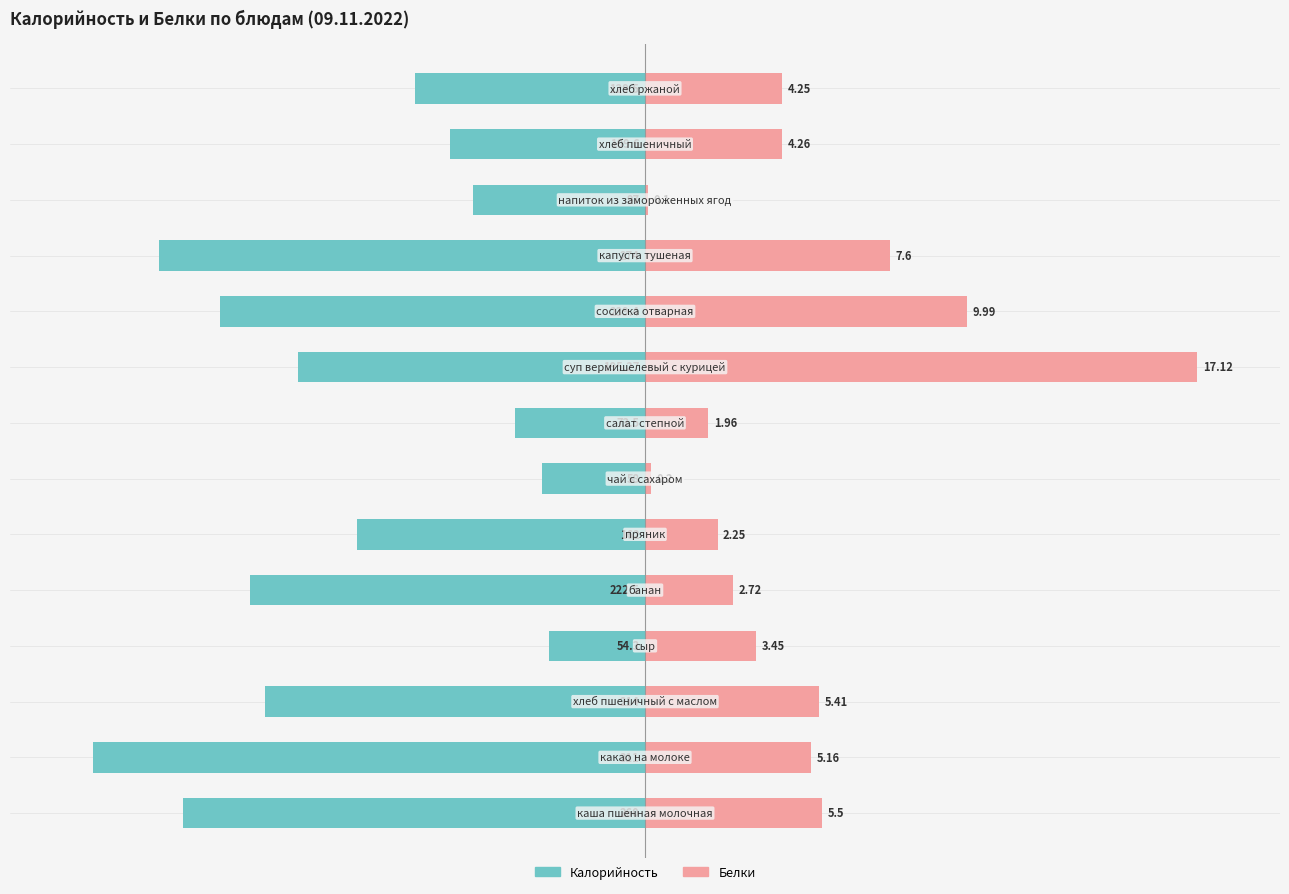

How many bars are there in total?

28